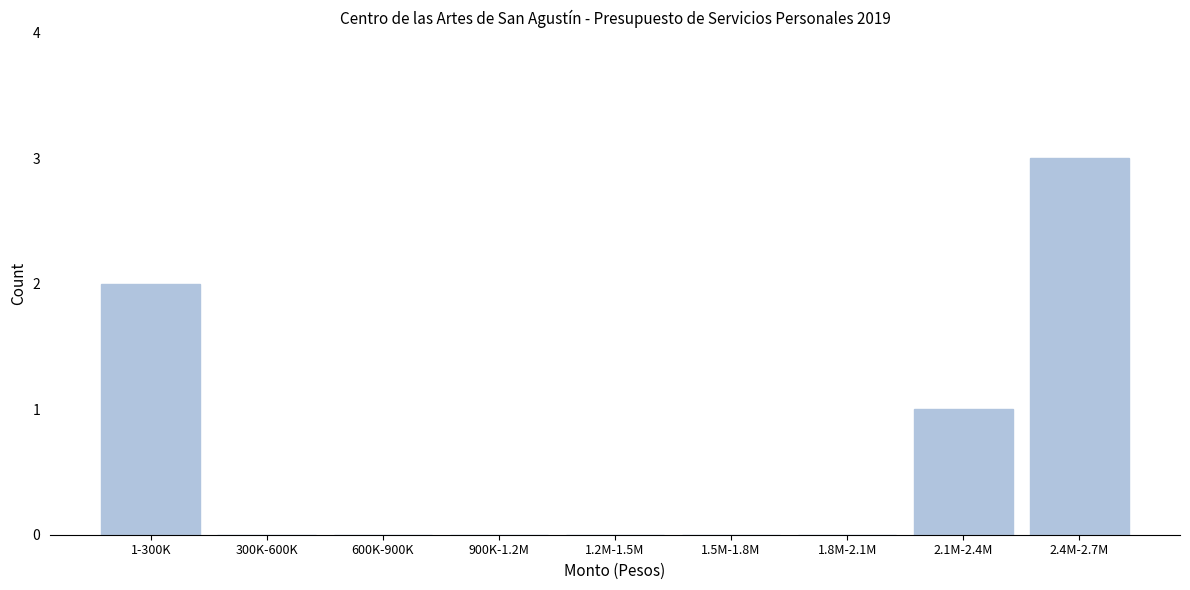

Reading right to left, transcribe all the data shown in this chart.

2.4M-2.7M=3	2.1M-2.4M=1	1.8M-2.1M=0	1.5M-1.8M=0	1.2M-1.5M=0	900K-1.2M=0	600K-900K=0	300K-600K=0	1-300K=2